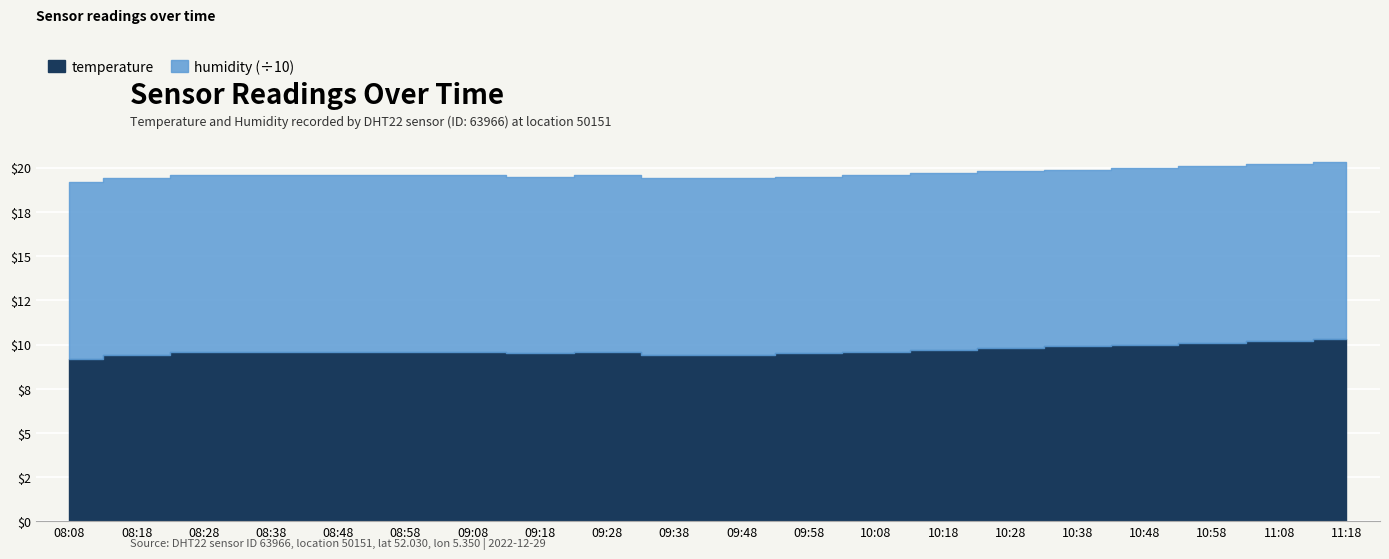

True or false: humidity has more than 1 points higher than both neighbors.

False